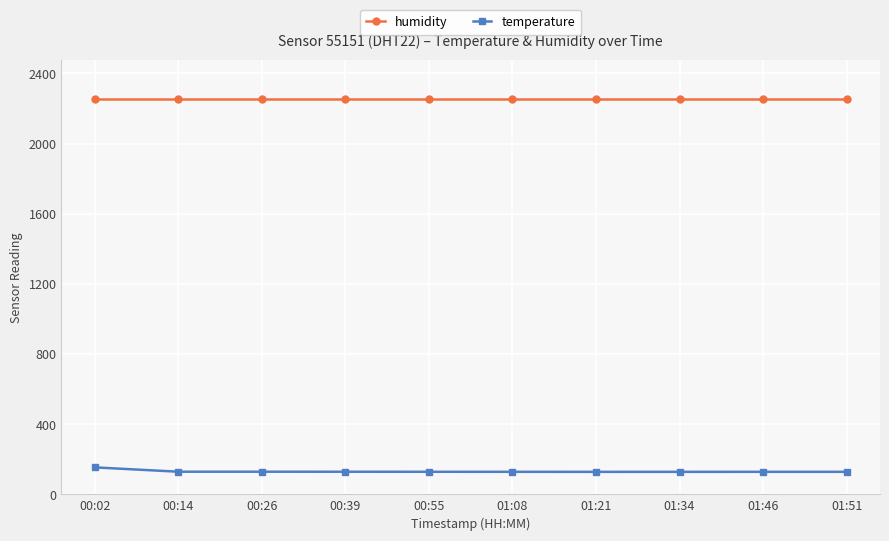

Which series has the widest spread of values?

temperature